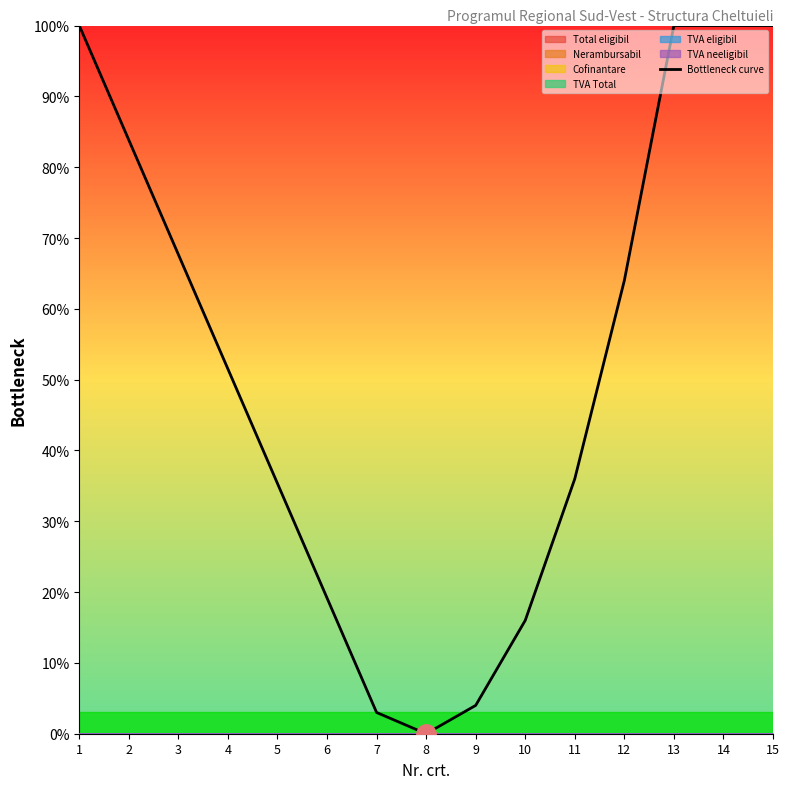

How many distinct data groups are displayed?

1